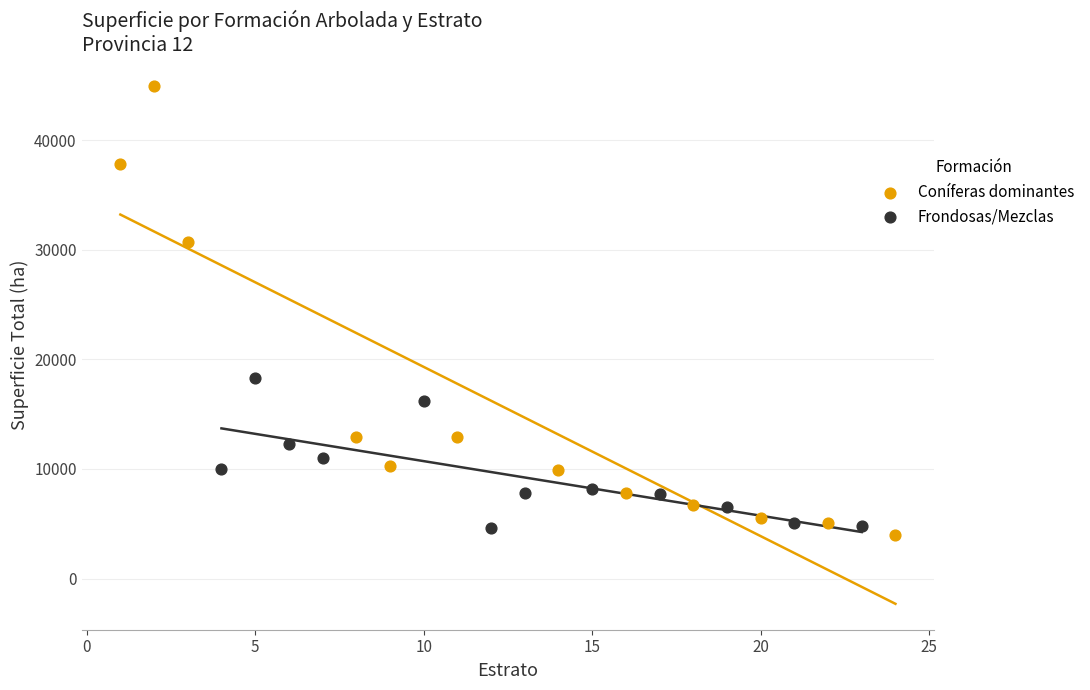

Which series contains the lowest Y value?

Coníferas dominantes